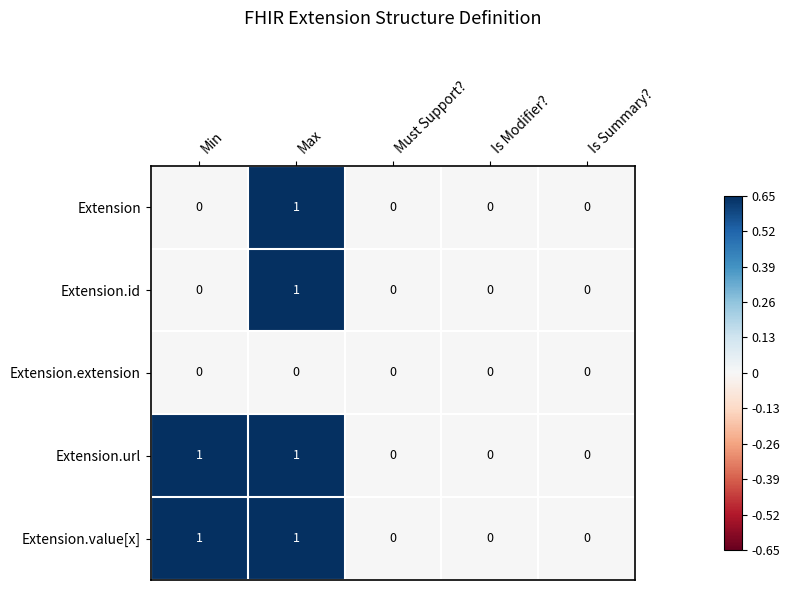

The Extension series shows 0 at Min. True or false?

True